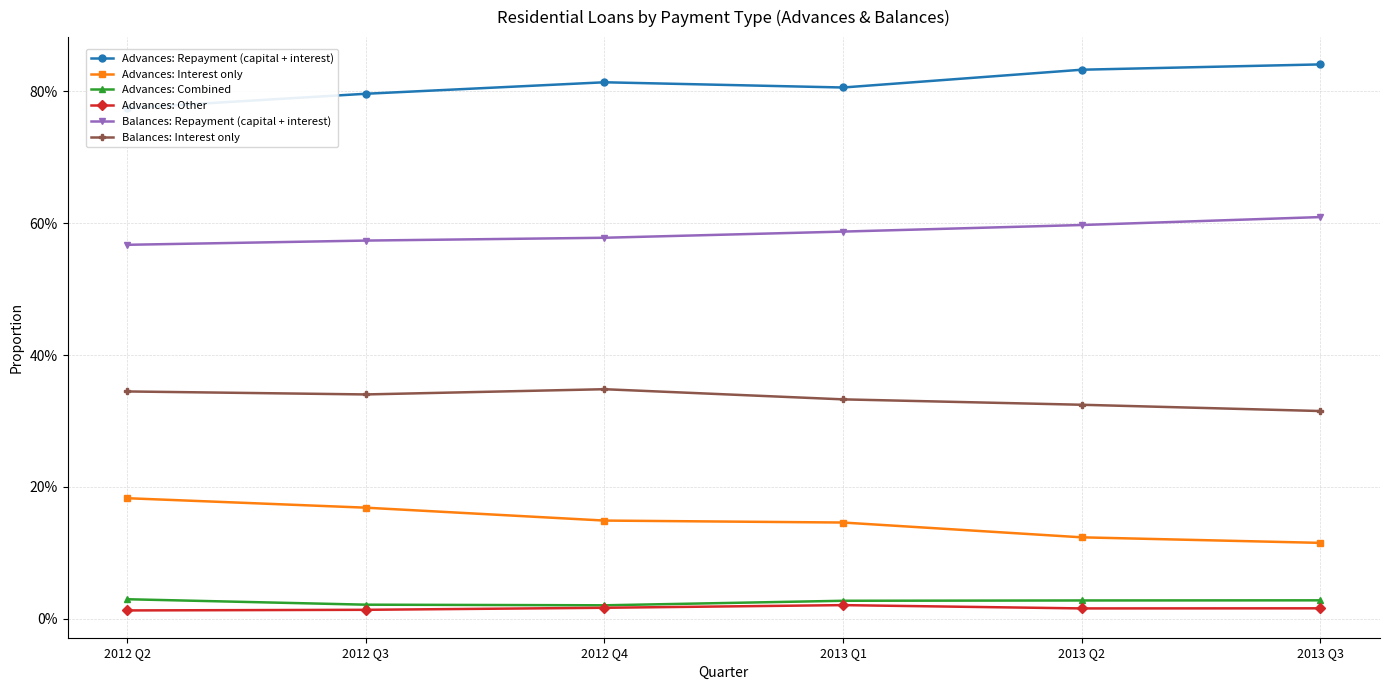

How many categories are shown in the chart?

6